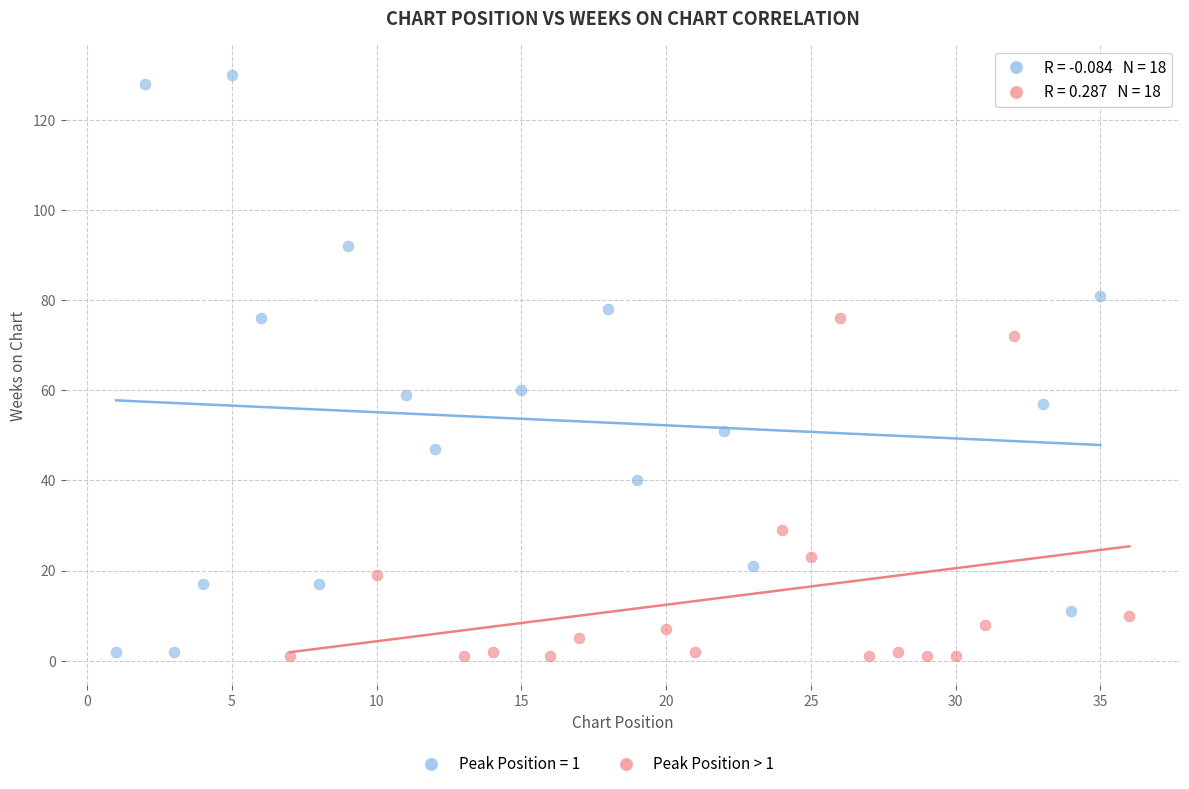

Which series contains the highest Y value?

Peak Position = 1